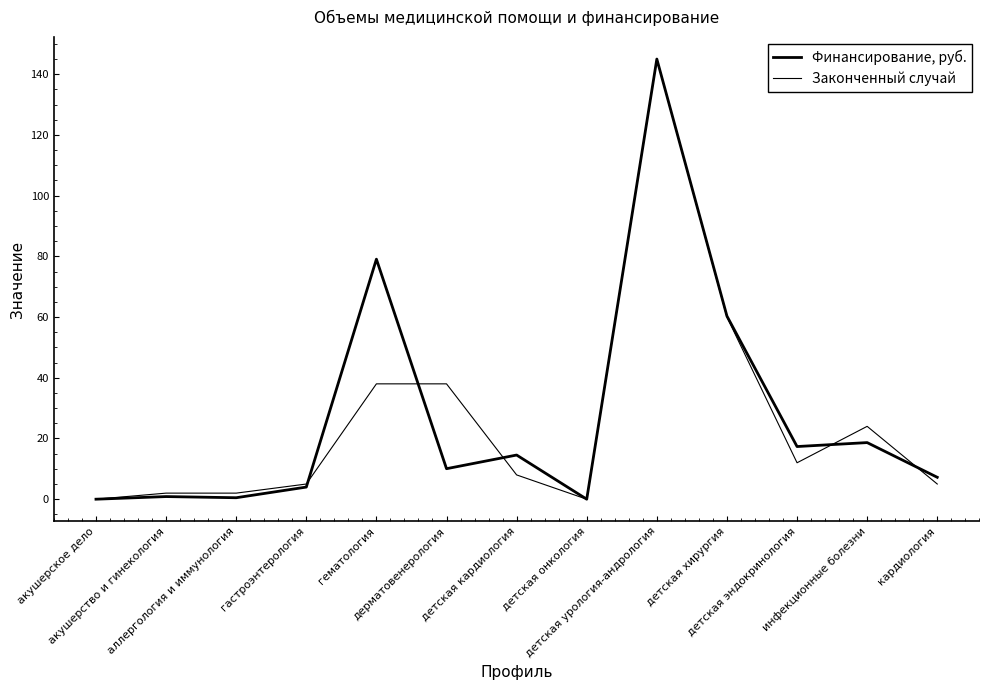

How many lines are shown in the chart?

2